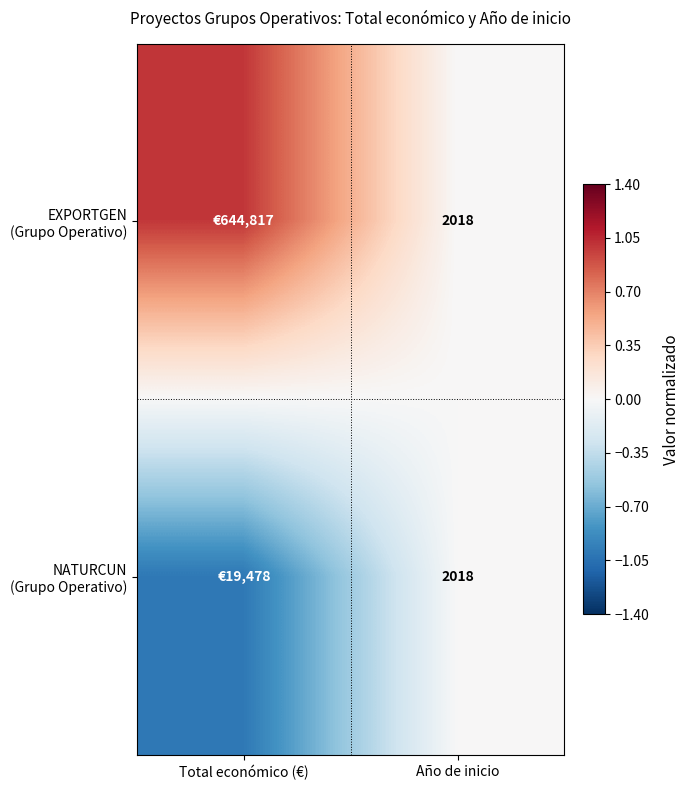

Which has a higher value, Año de inicio or Total económico (€)?

Total económico (€)